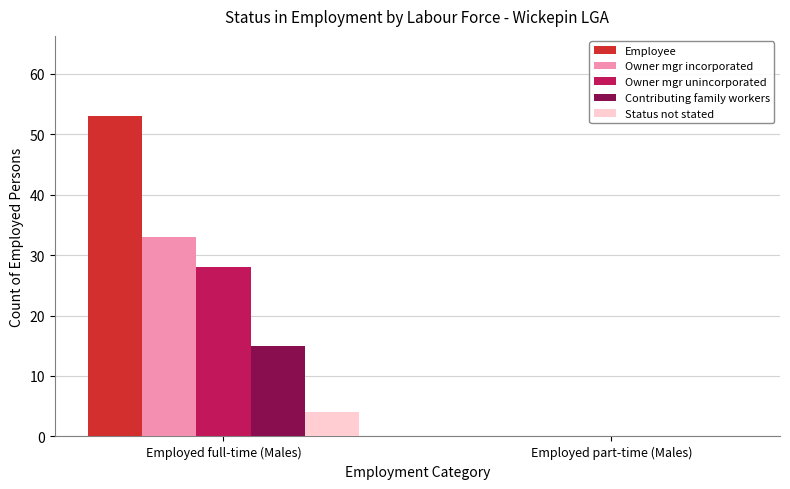

Reading left to right, what are all the values shown in this chart?

Employee: Employed full-time (Males)=53	Employed part-time (Males)=0
Owner mgr incorporated: Employed full-time (Males)=33	Employed part-time (Males)=0
Owner mgr unincorporated: Employed full-time (Males)=28	Employed part-time (Males)=0
Contributing family workers: Employed full-time (Males)=15	Employed part-time (Males)=0
Status not stated: Employed full-time (Males)=4	Employed part-time (Males)=0